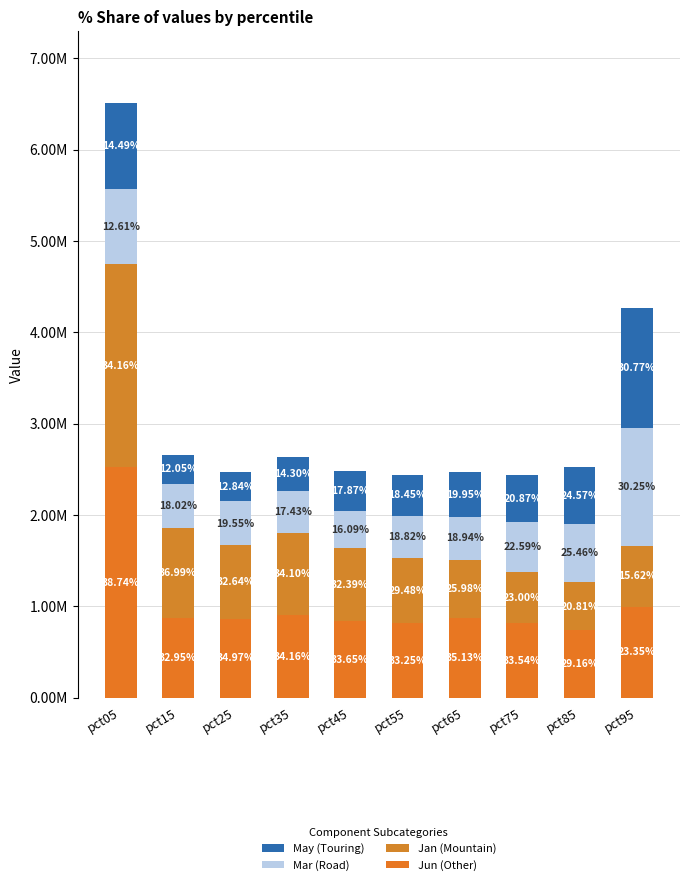

The value of Jan (Mountain) at pct55 is 1.0. True or false?

False